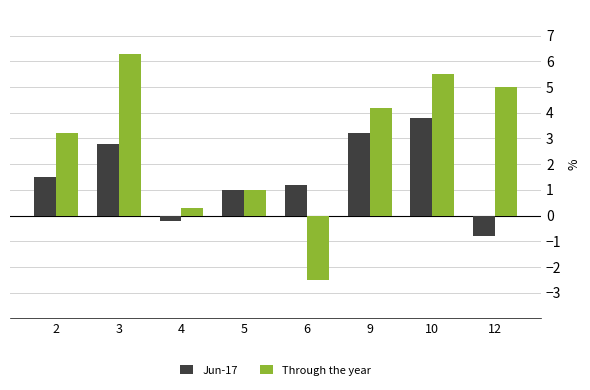

How many negative values does the Through the year series have?

1